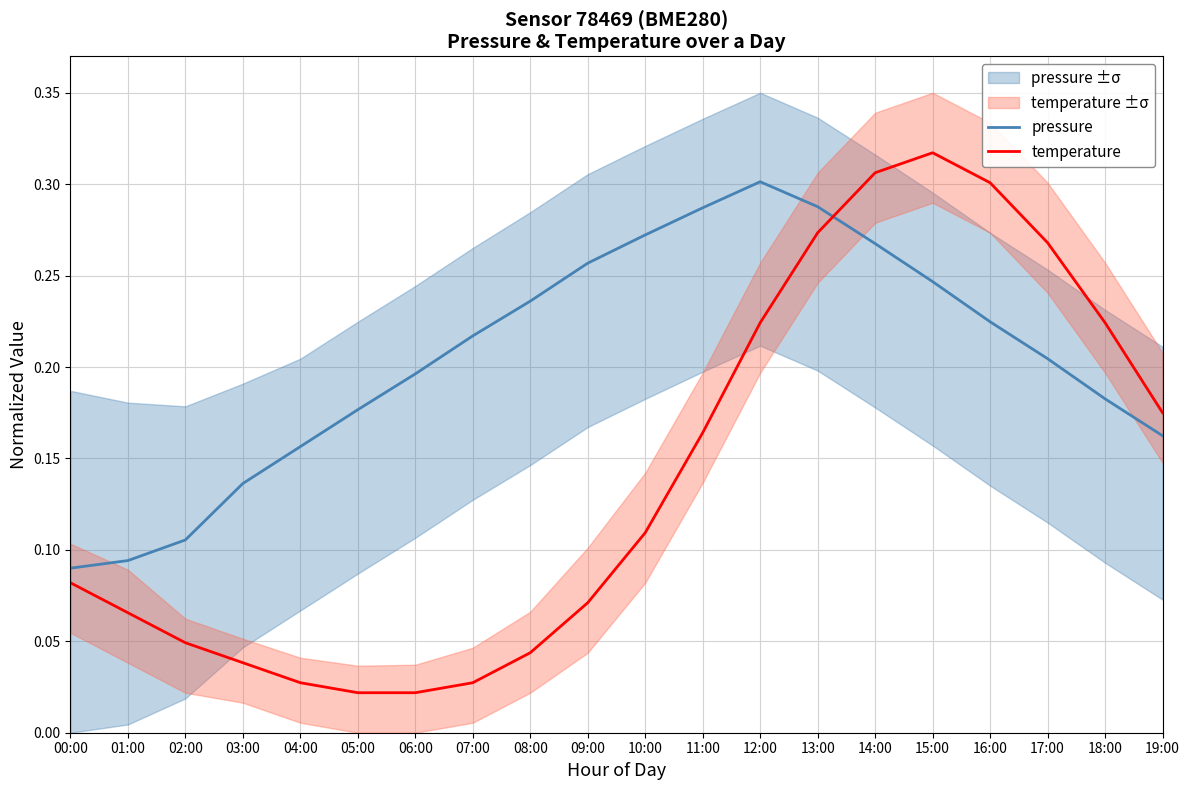

Reading right to left, list all the values displayed in this chart.

pressure: 0.2	0.2	0.2	0.2	0.2	0.3	0.3	0.3	0.3	0.3	0.3	0.2	0.2	0.2	0.2	0.2	0.1	0.1	0.1	0.1
temperature: 0.2	0.2	0.3	0.3	0.3	0.3	0.3	0.2	0.2	0.1	0.1	0.0	0.0	0.0	0.0	0.0	0.0	0.0	0.1	0.1